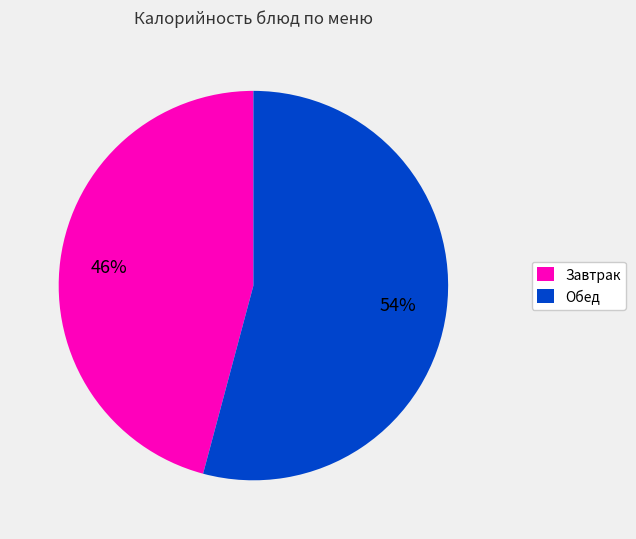

Which category has the smallest portion of the pie?

Завтрак